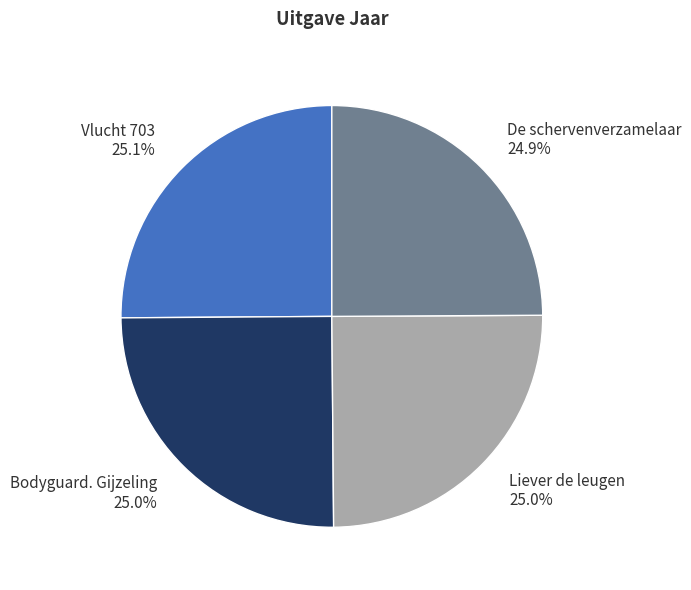

What is the ratio of the value at Bodyguard. Gijzeling to the value at De schervenverzamelaar?

1.0